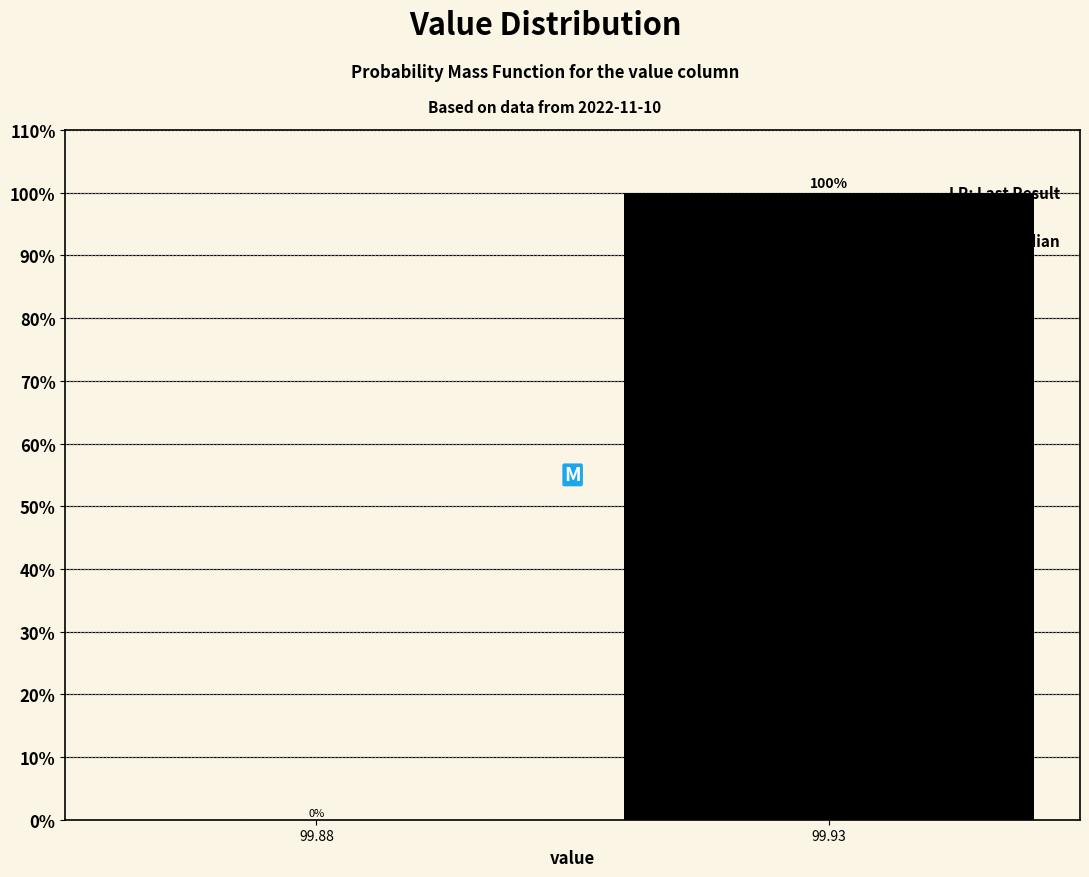

Reading left to right, transcribe all the data shown in this chart.

99.88=0	99.93=100